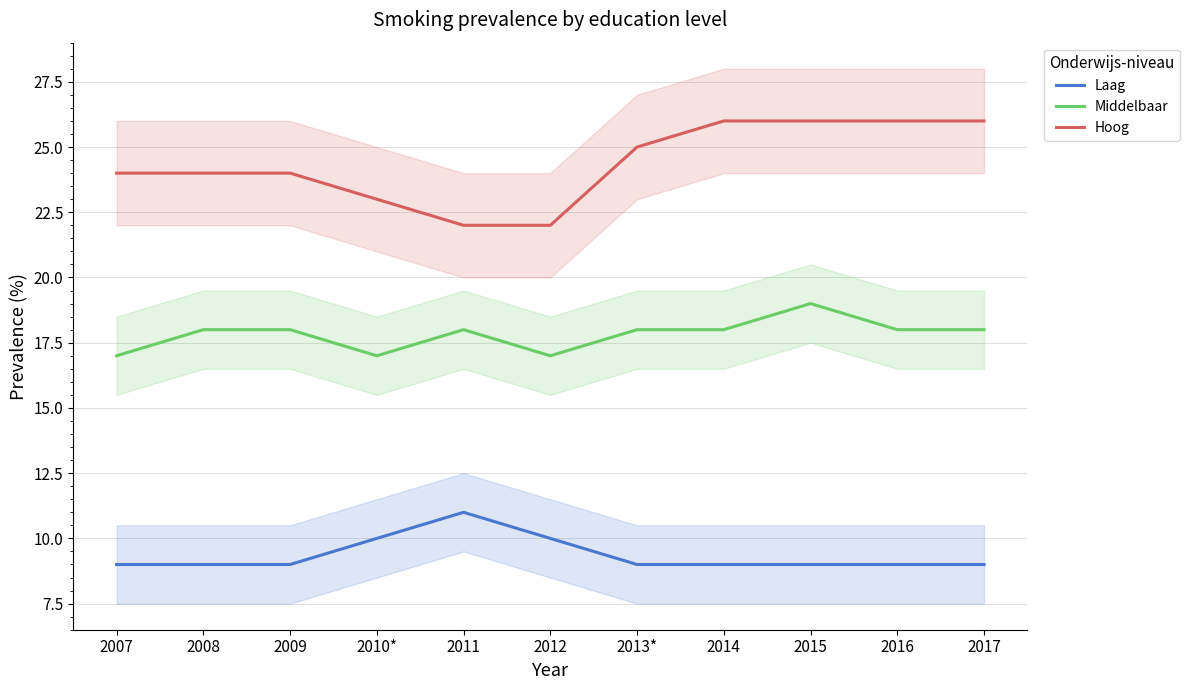

What is the difference between the Hoog values at 2008 and 2013*?

1